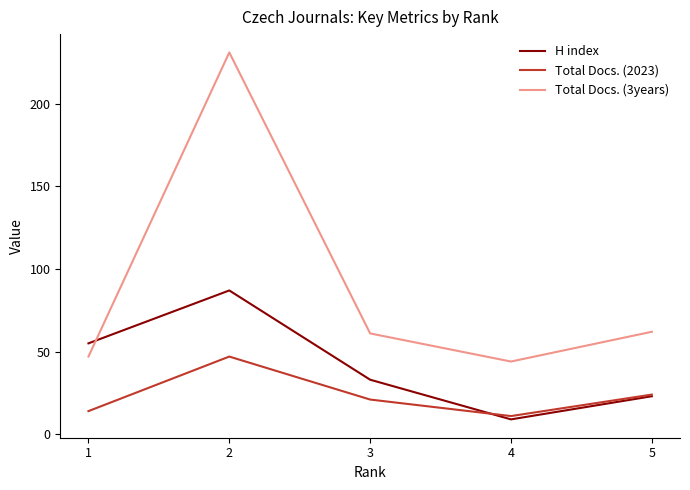

At 3, list the series in order from largest to smallest.

Total Docs. (3years), H index, Total Docs. (2023)